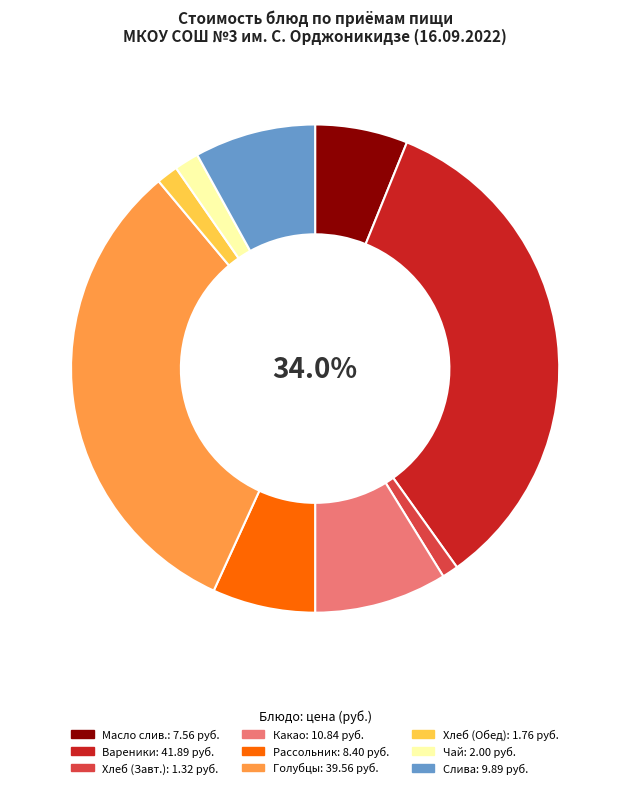

Is there any slice that represents more than half of the pie?

No